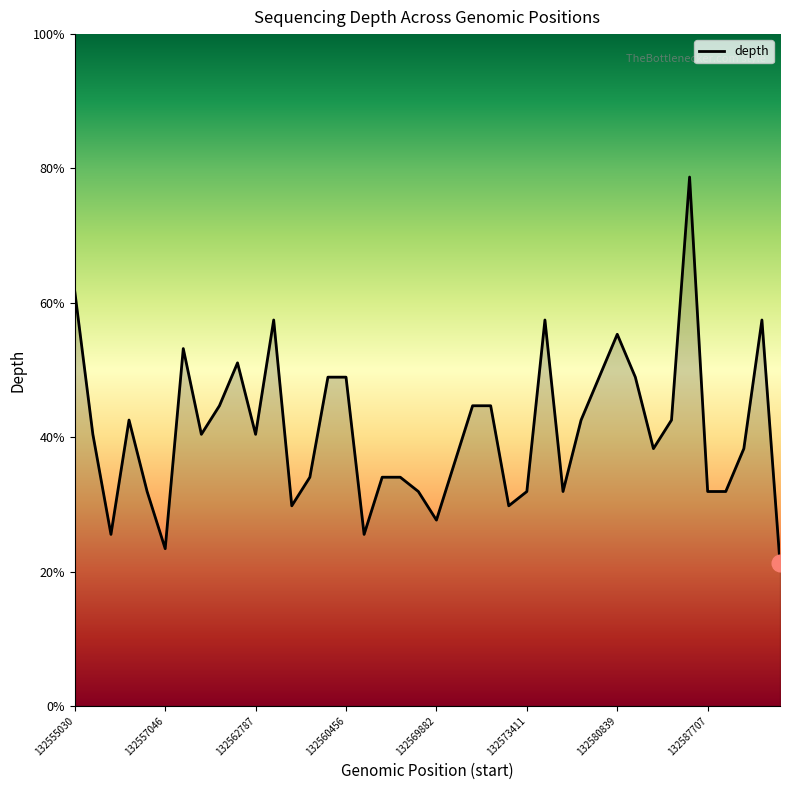

Is this an area chart (filled region under the line)?

Yes